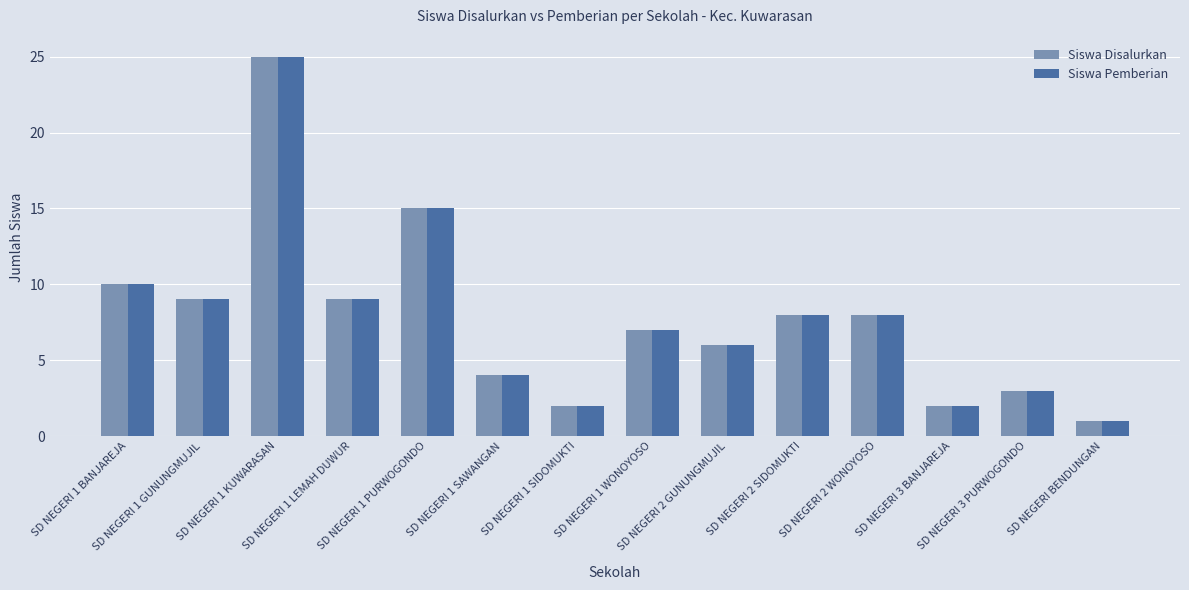

Which category has the highest value in the Siswa Pemberian series?

SD NEGERI 1 KUWARASAN